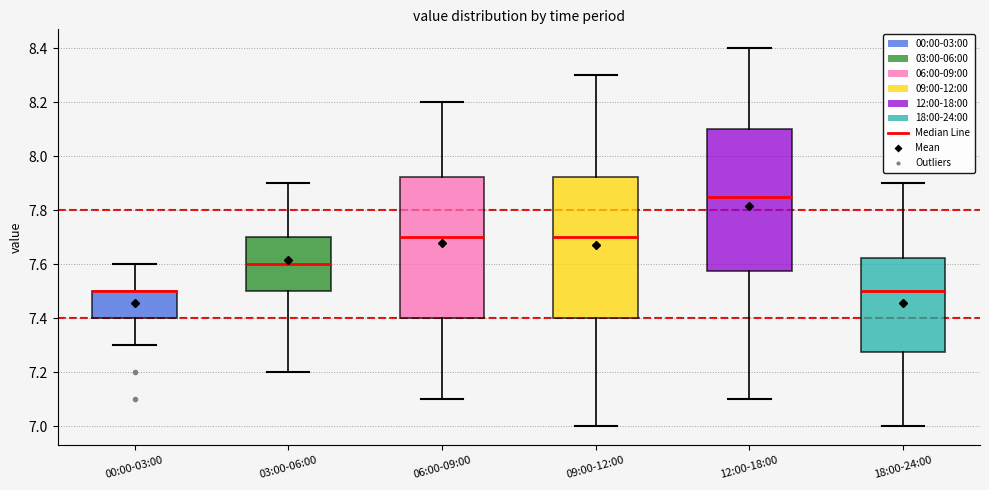

Where does the upper whisker of the box for 12:00-18:00 end on the y-axis? The values are not printed on the chart, so give them approximately, as read against the axis.

8.40